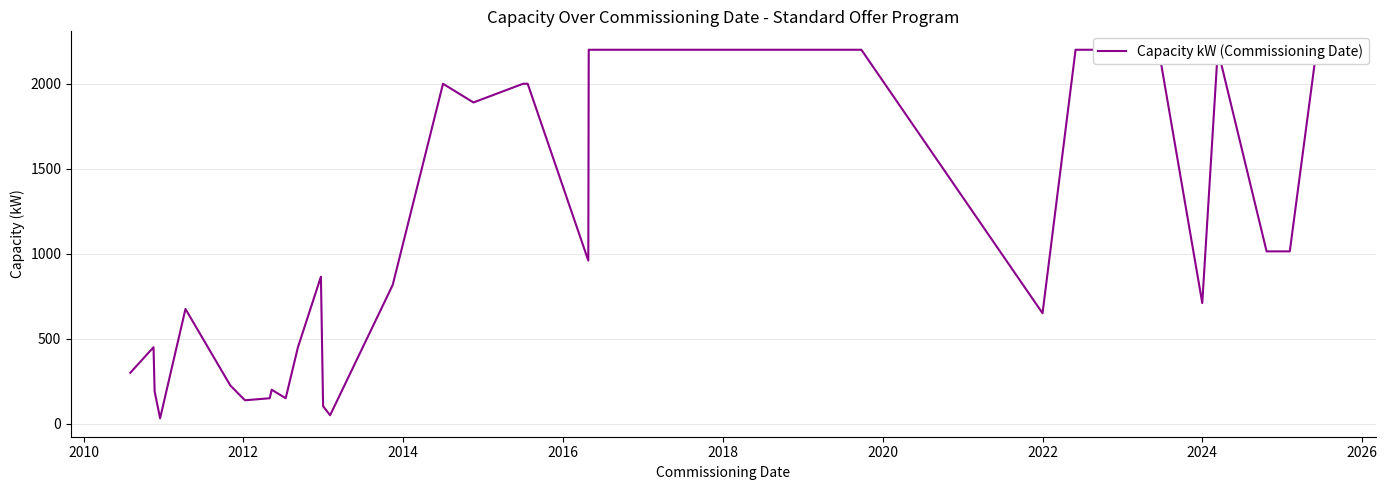

What is the greatest value displayed?

2200